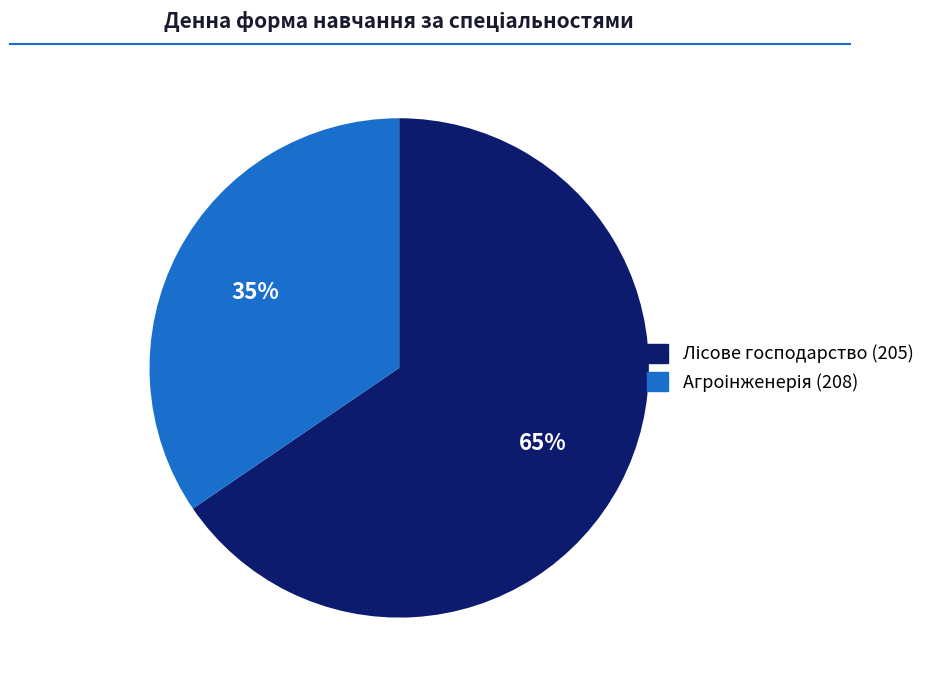

Is there any slice that represents more than half of the pie?

Yes